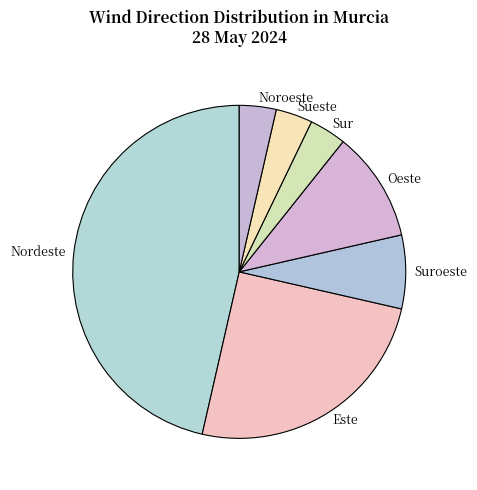

Which category has the biggest portion of the pie?

Nordeste